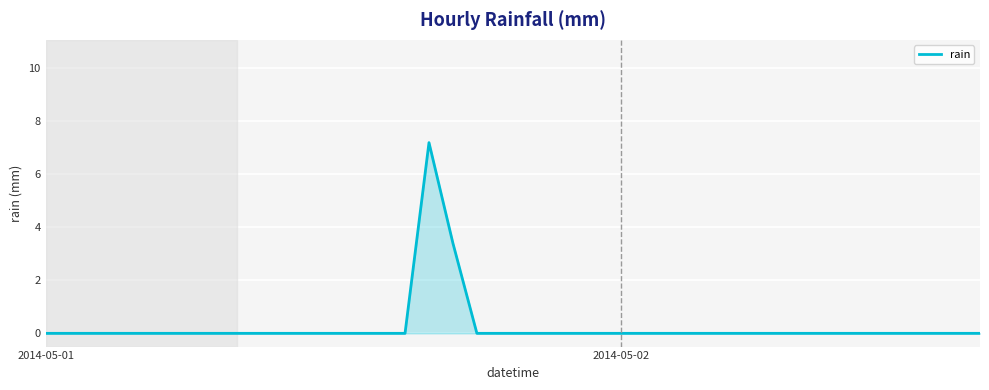

What is the difference between the maximum and minimum values?

7.2